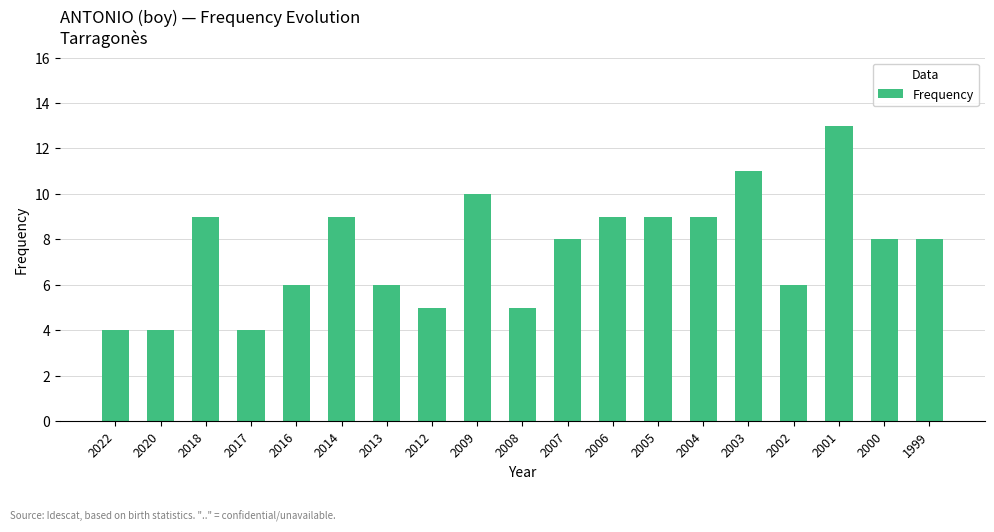

How many categories are shown in the chart?

19